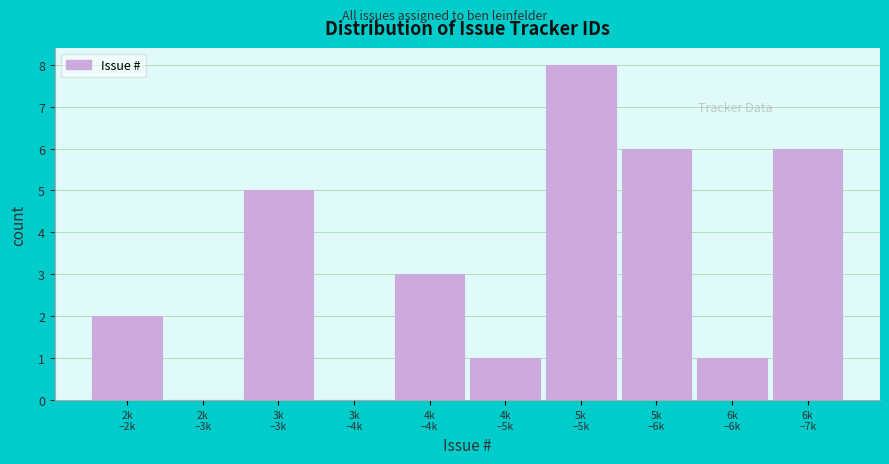

What is the sum of all values?

32